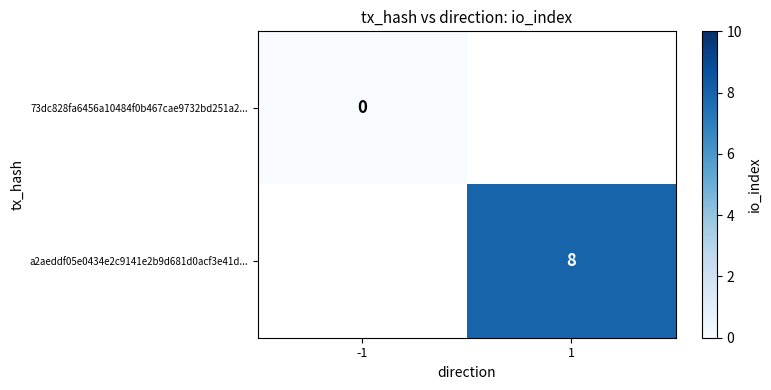

Is it true that a2aeddf05e0434e2c9141e2b9d681d0acf3e41d... equals 11 at 1?

False